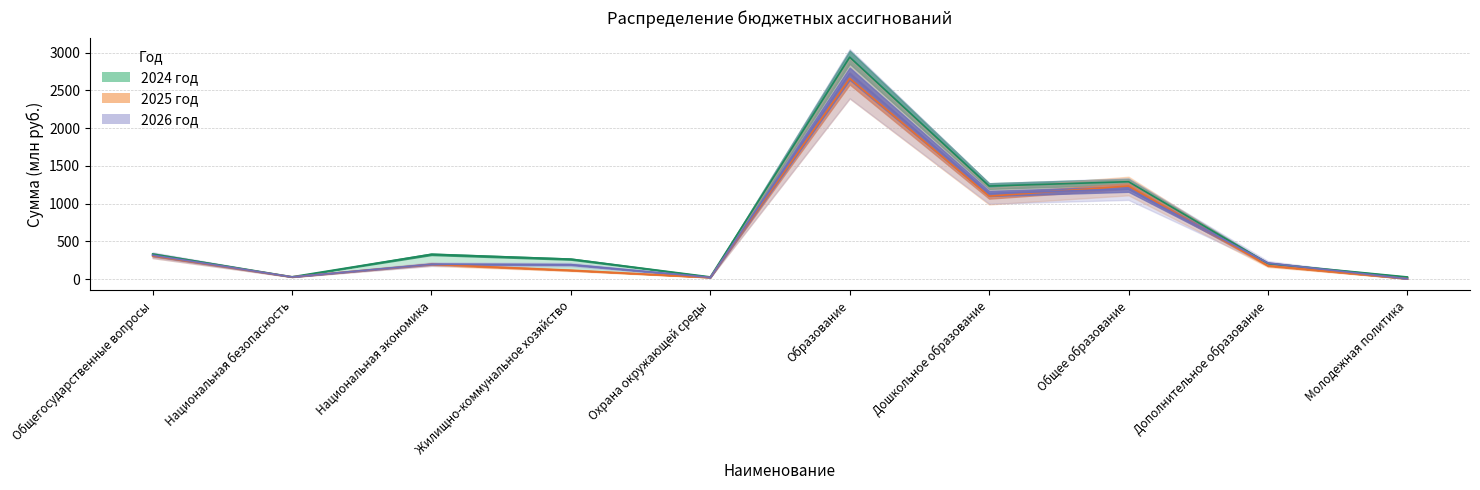

Does the chart have visible grid lines?

Yes